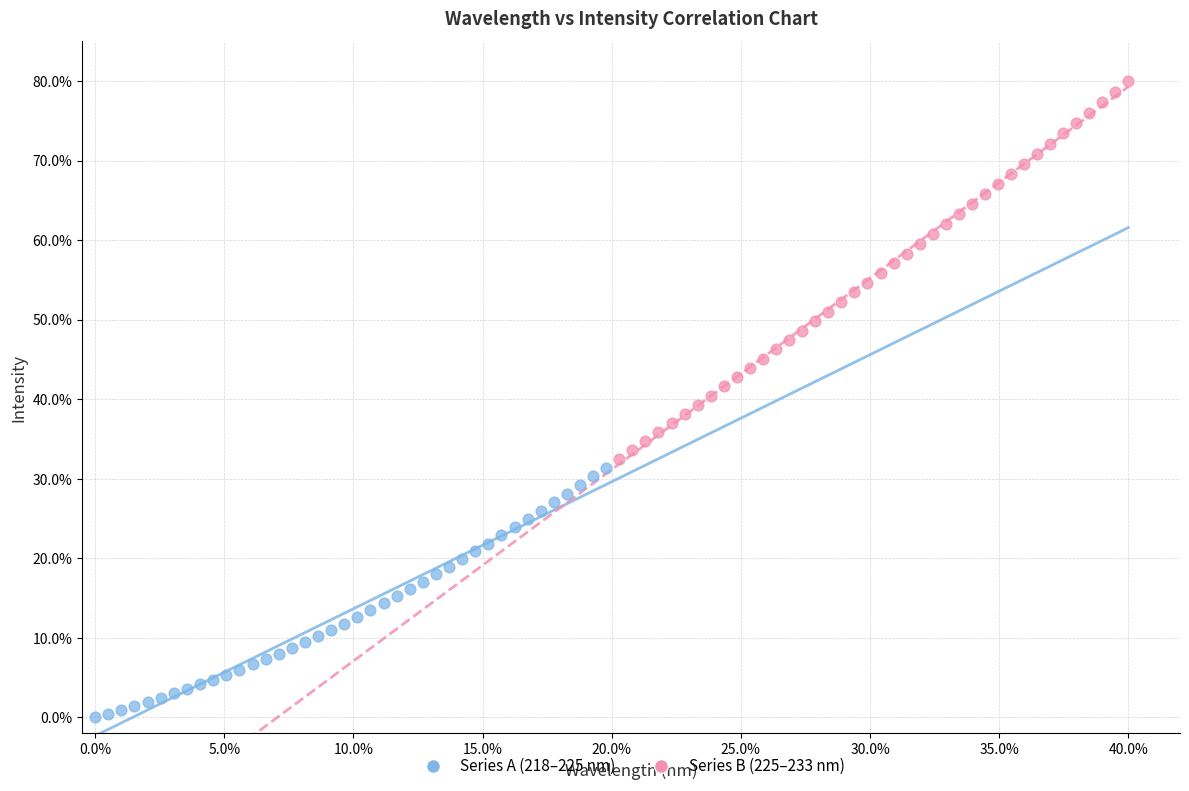

Which series has the largest Y range (max minus min)?

Series B (225–233 nm)